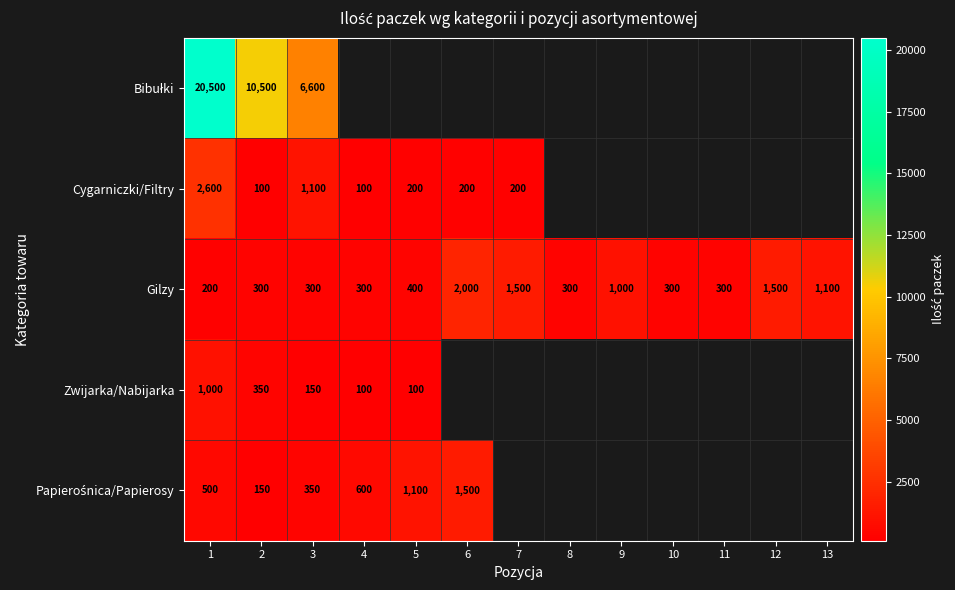

What is the approximate value of Gilzy at 10, to the nearest 100?

300